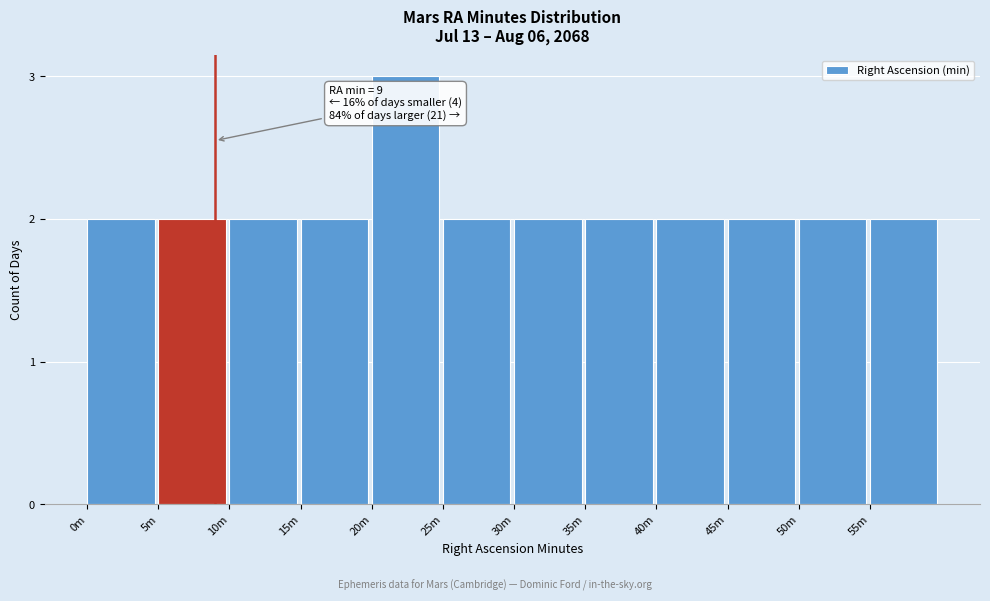

Reading left to right, list all the values displayed in this chart.

0m=2	5m=2	10m=2	15m=2	20m=3	25m=2	30m=2	35m=2	40m=2	45m=2	50m=2	55m=2